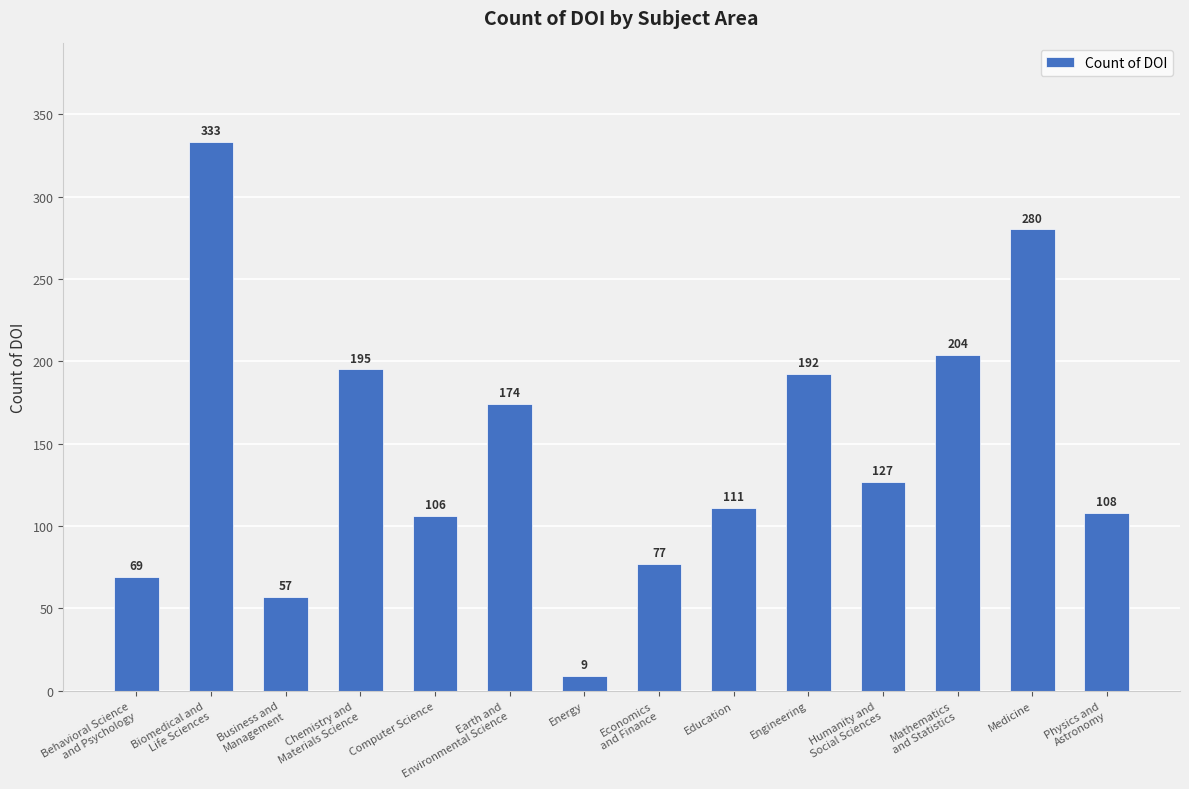

Reading left to right, transcribe all the data shown in this chart.

69	333	57	195	106	174	9	77	111	192	127	204	280	108